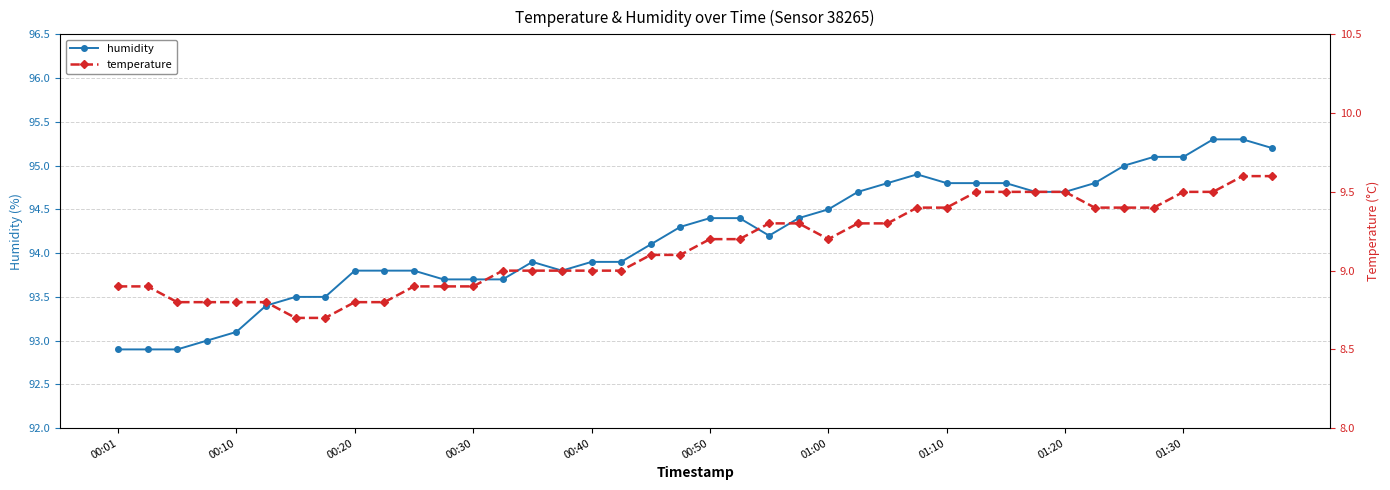

What is the highest value of the humidity series?

95.3